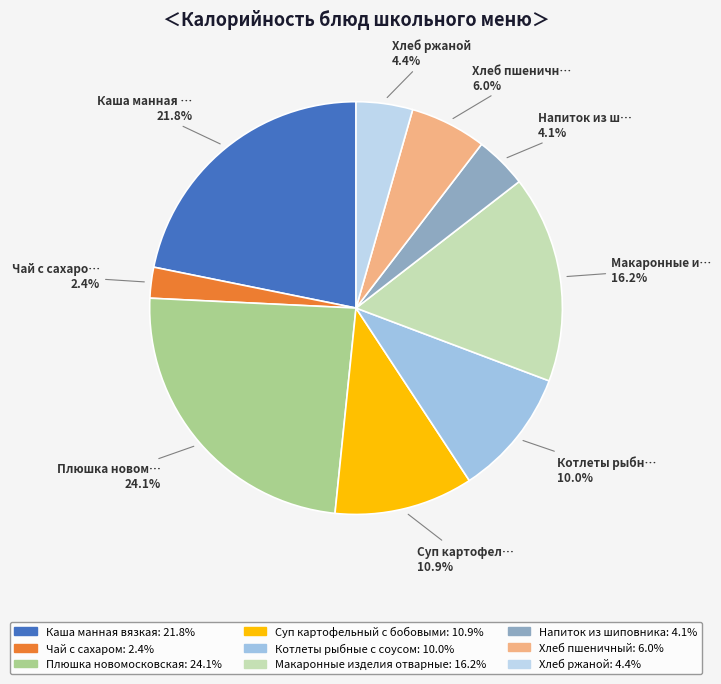

What is the largest slice in the pie chart?

Плюшка новомосковская